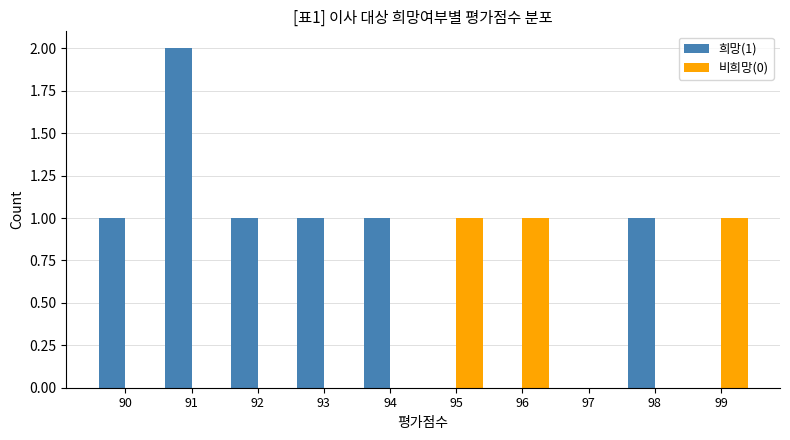

Between 97 and 98, which series saw the biggest shift?

희망(1)